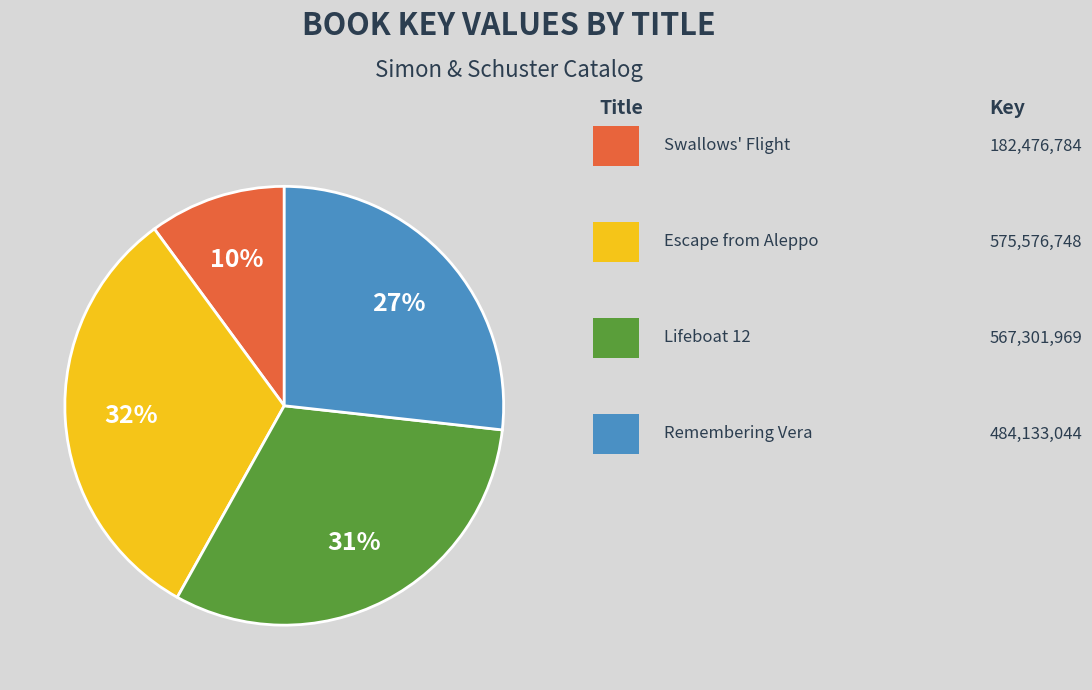

How many slices are in this pie chart?

4